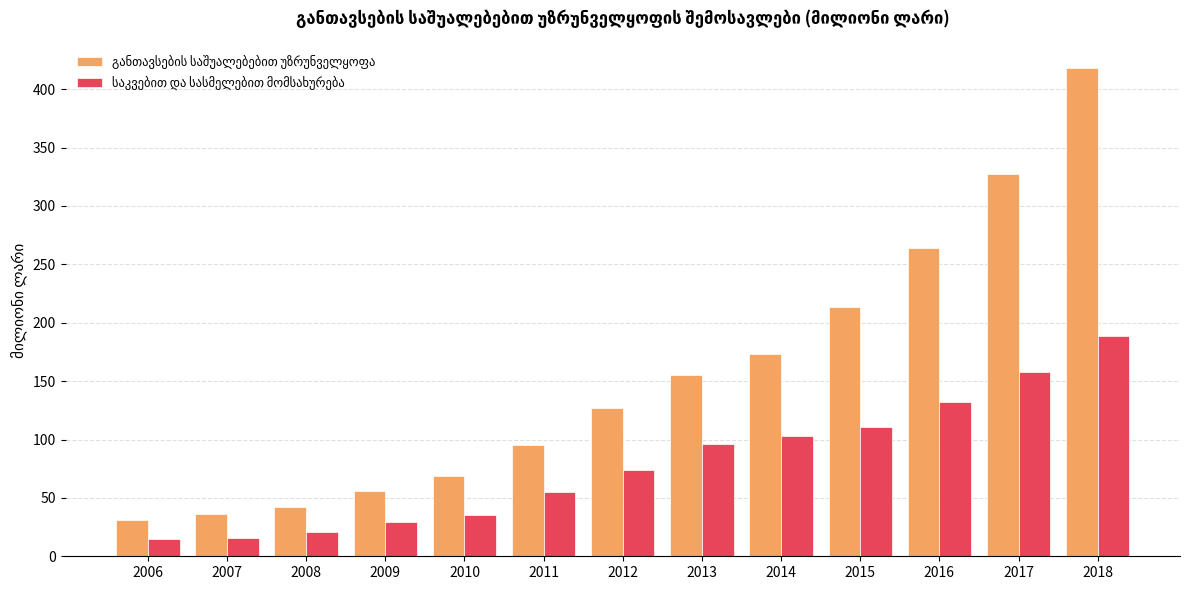

What is the difference between the highest and lowest values at 2016?

131.8